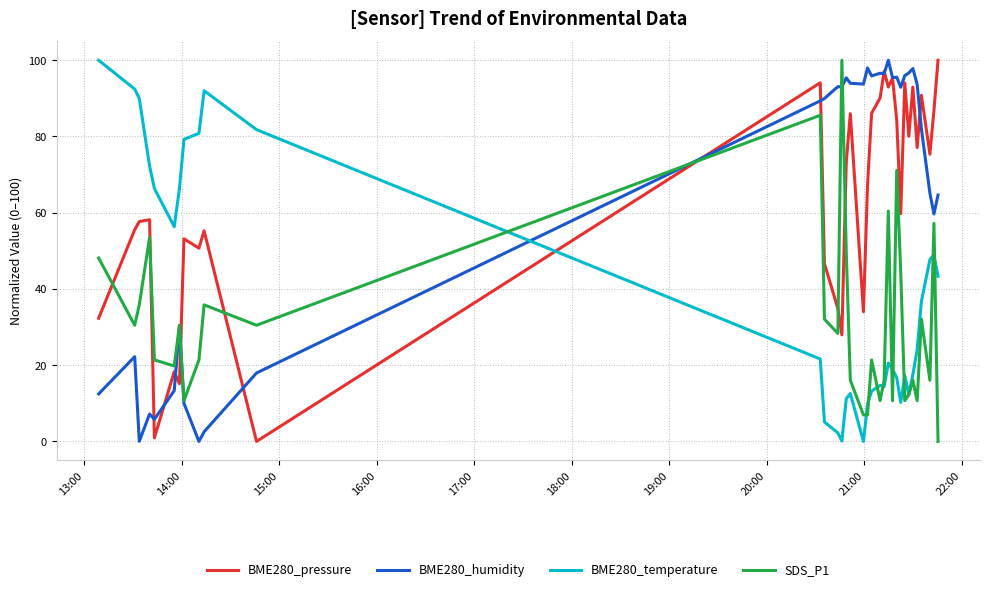

What are all the series names shown in the legend?

BME280_pressure, BME280_humidity, BME280_temperature, SDS_P1